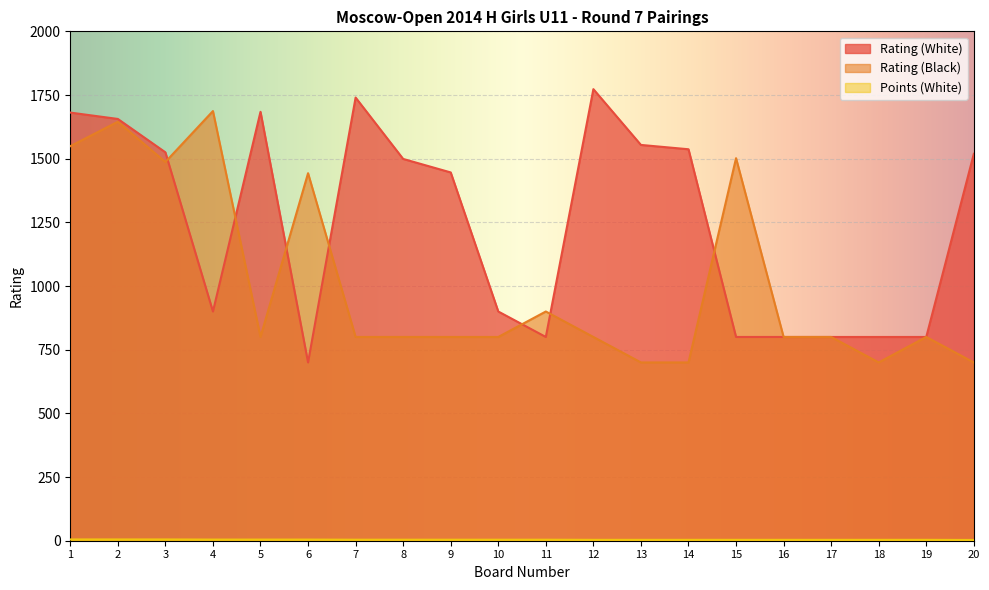

At which label is Rating (White) closest to 1236?

9